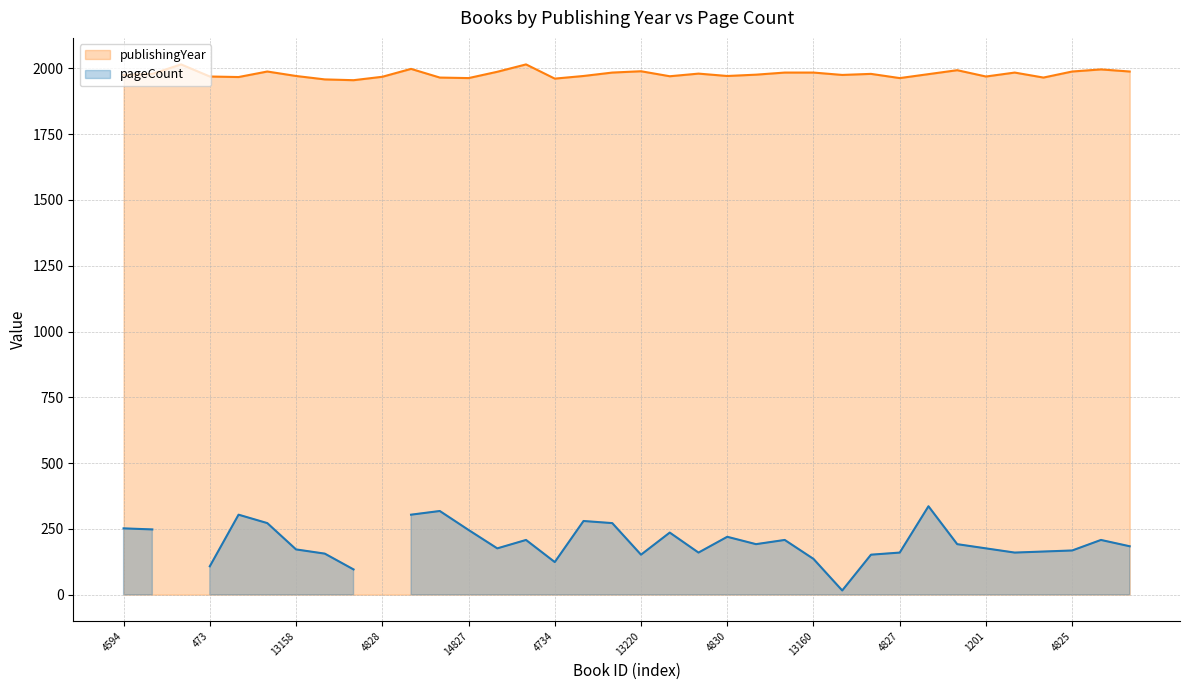

Which category has the lowest value in the pageCount series?

25